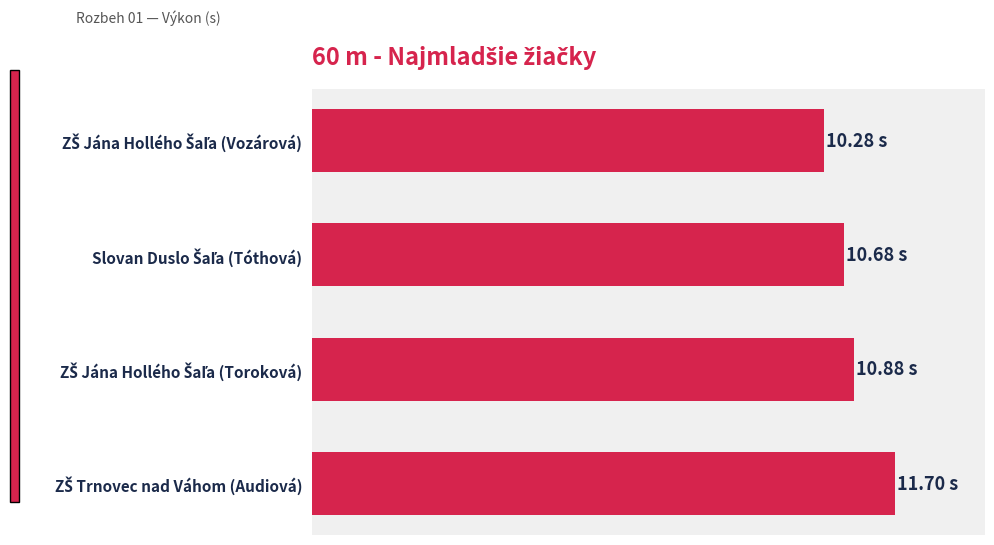

What is the smallest value displayed?

10.3